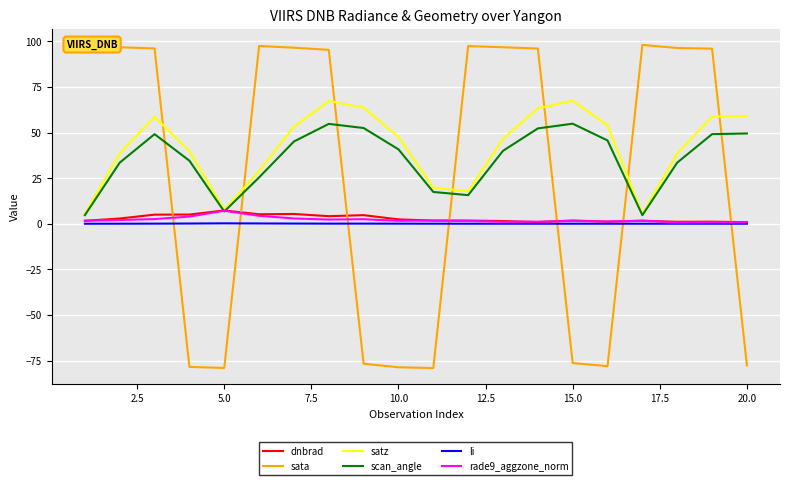

What is the minimum value for satz?

5.3